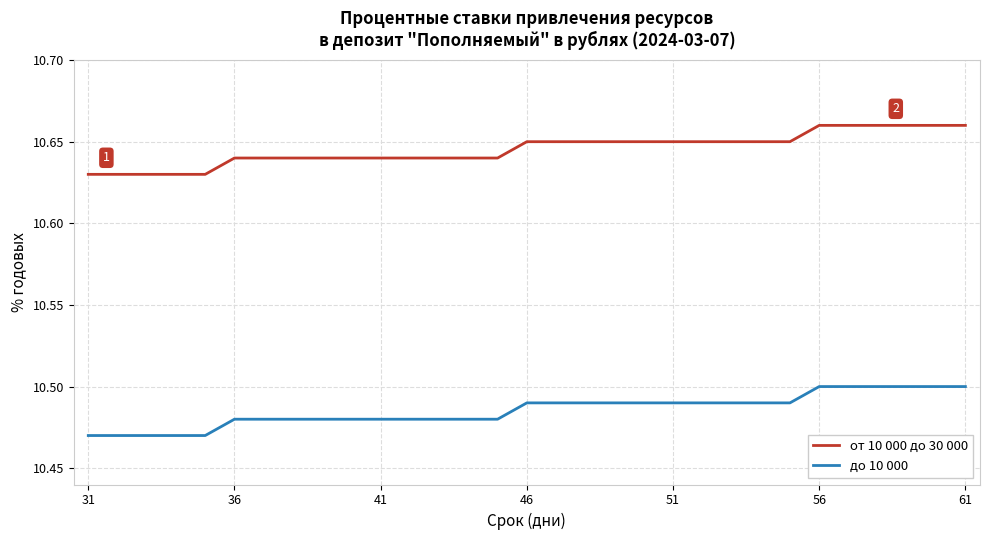

Does the chart have visible grid lines?

Yes